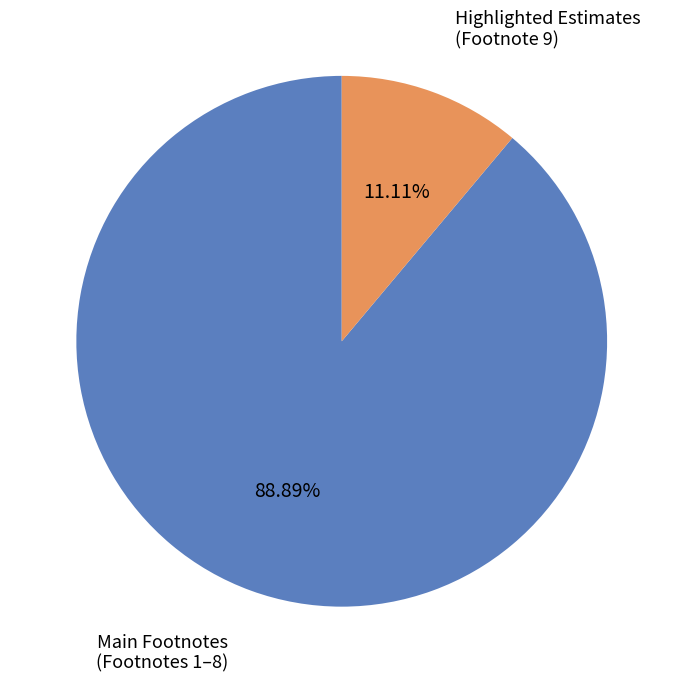

Is there a majority slice in this chart?

Yes